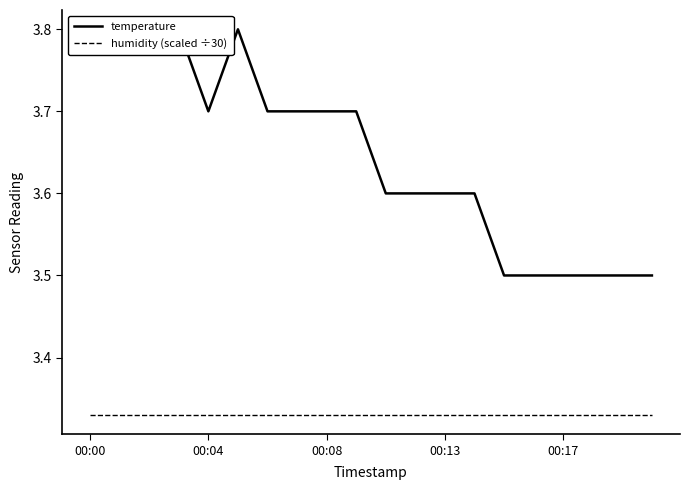

Which series has the largest total across all categories?

temperature